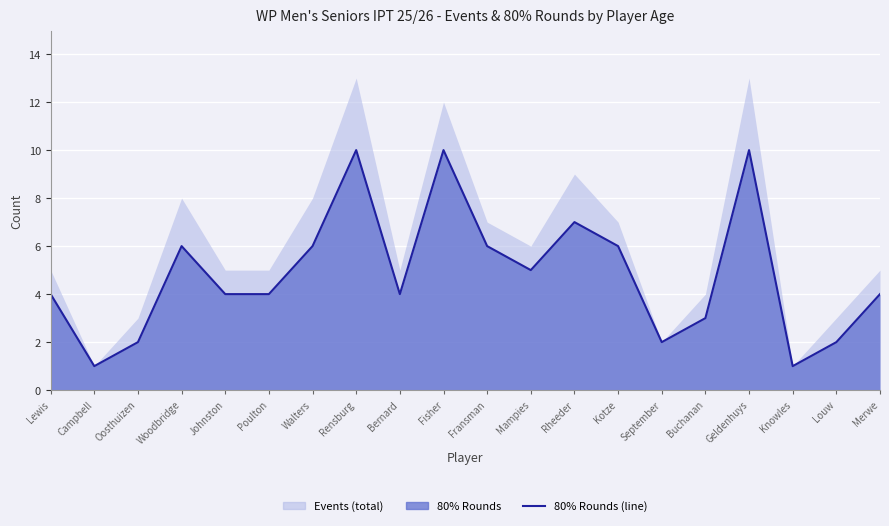

What is the label of the 14th point from the right?

Walters